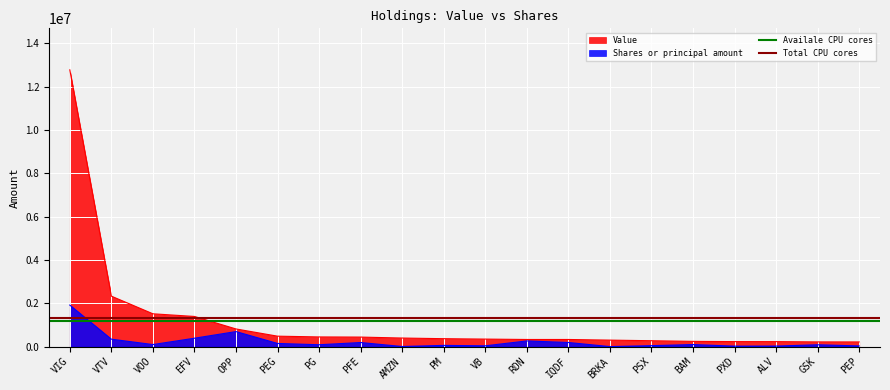

What is the label of the 1st point from the left?

VIG